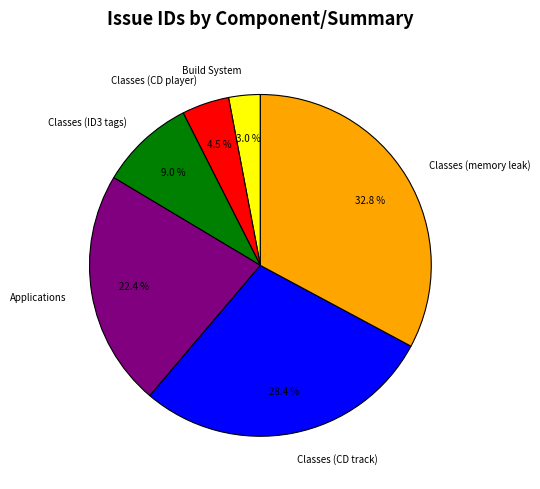

To the nearest percent, what is the difference between the Build System and Classes (memory leak) slice percentages?

30%